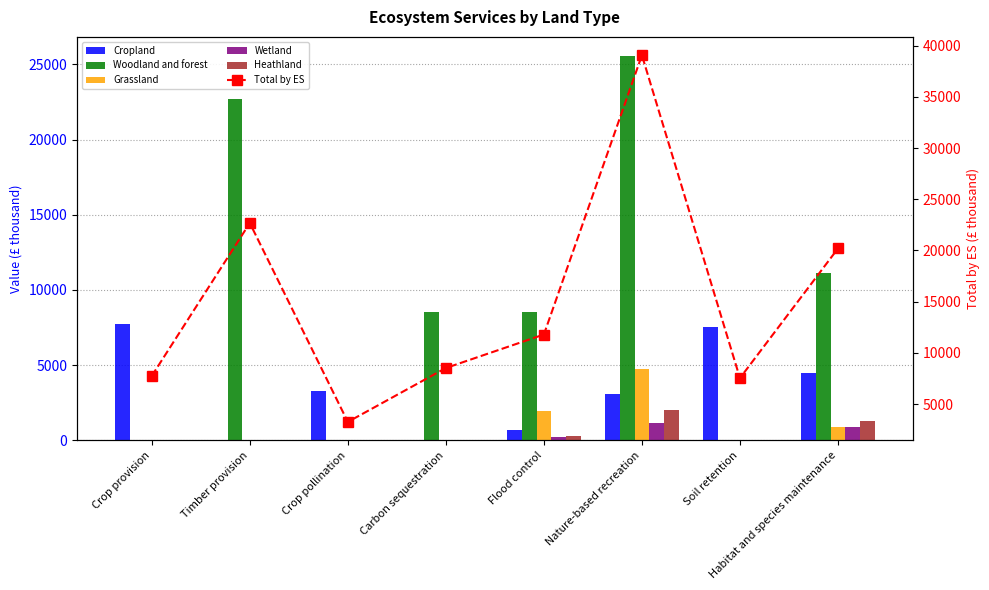

At how many categories does at least one series exceed 31055?

1